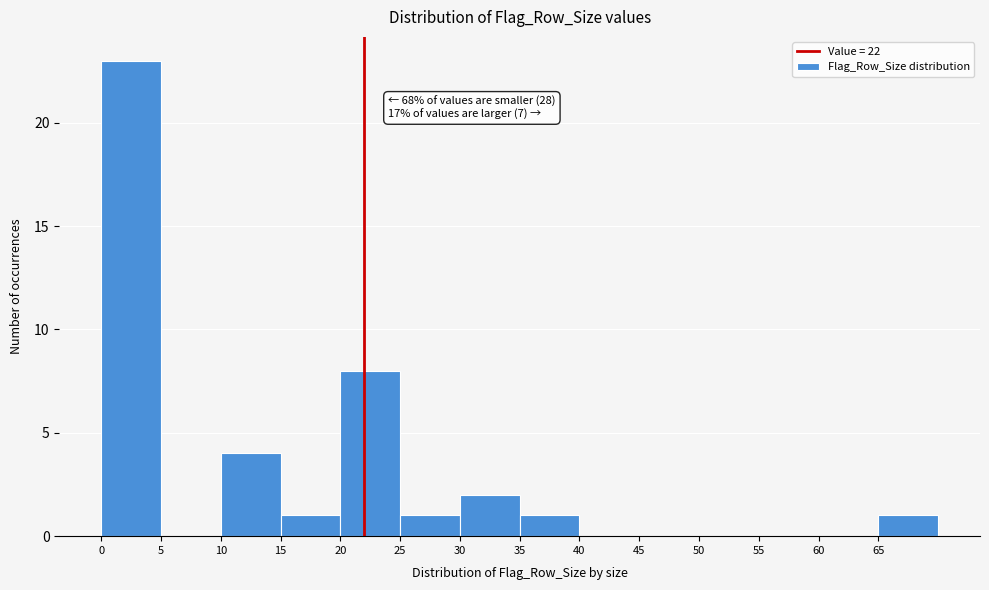

Over which range of the x-axis is the bar tallest?

0 to 5